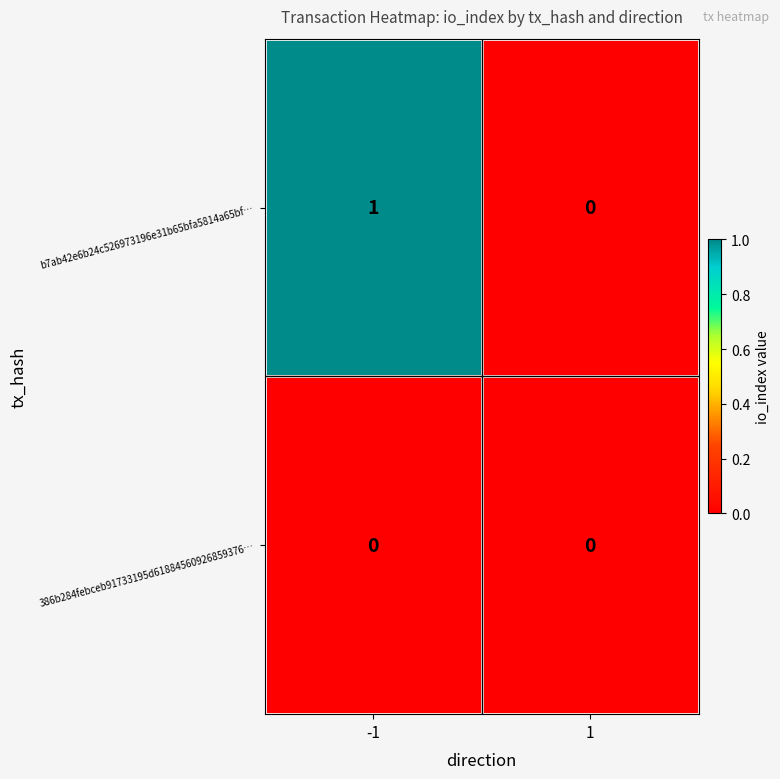

Which series changed the most between -1 and 1?

b7ab42e6b24c526973196e31b65bfa5814a65bf…